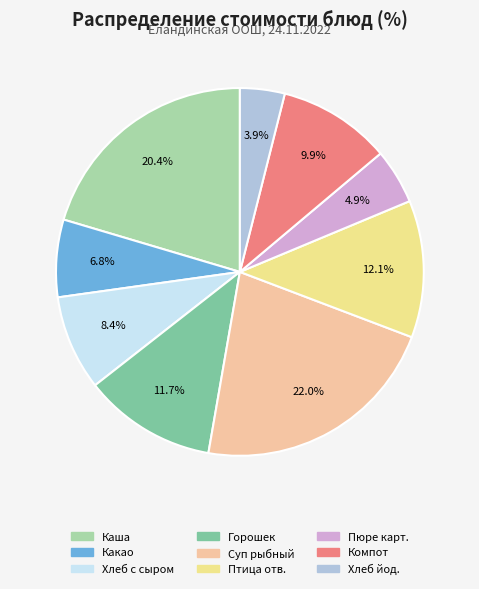

Is there a majority slice in this chart?

No